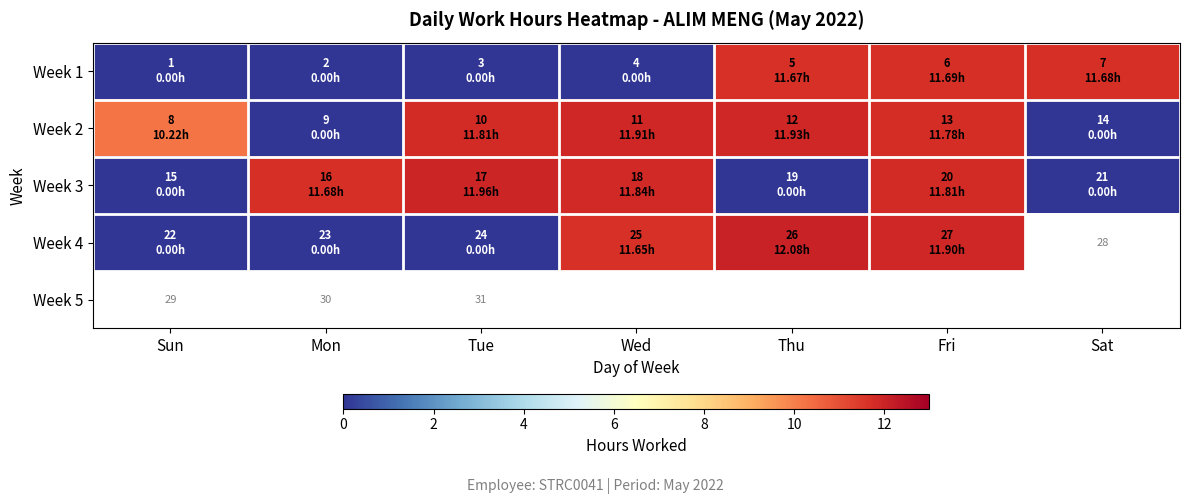

Where does the Week 2 series first go above 11?

Tue